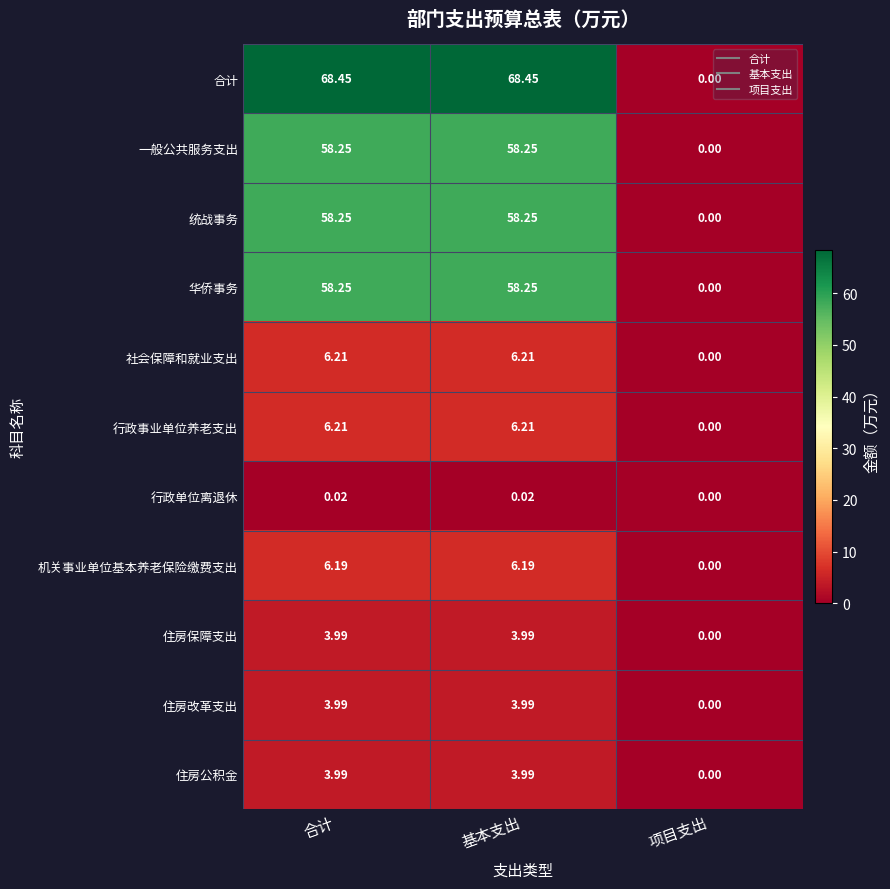

Which series has the largest range (max minus min)?

合计